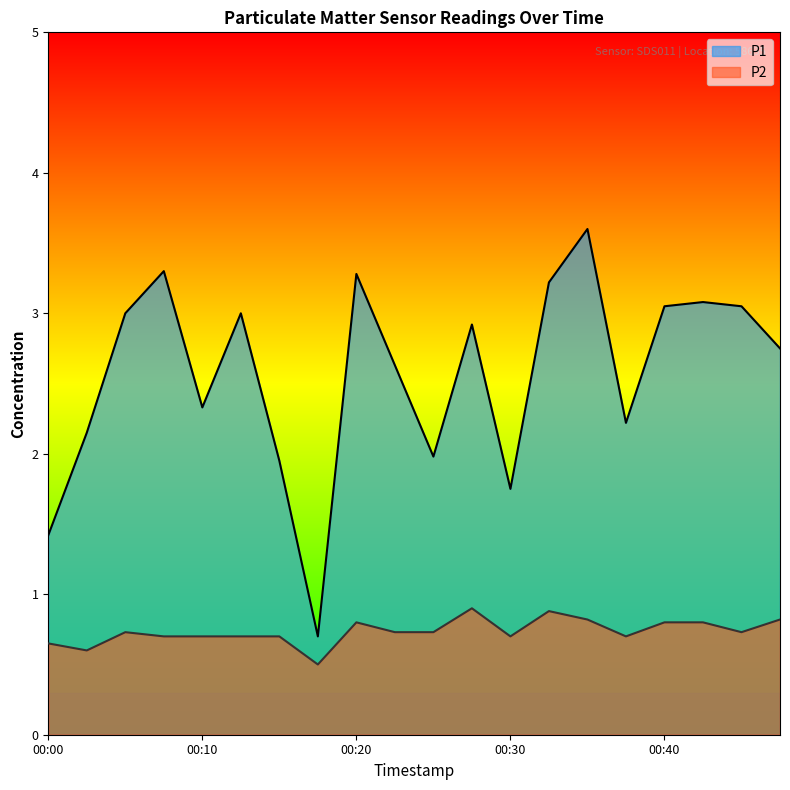

What is the average value of the P2 series?

0.7